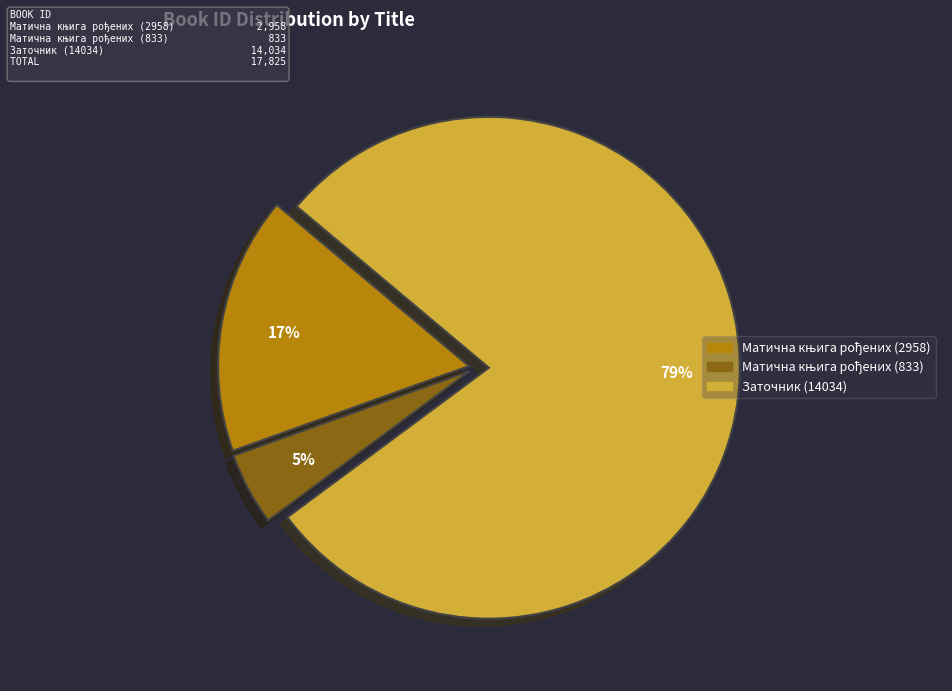

Which category has the biggest portion of the pie?

Заточник (14034)